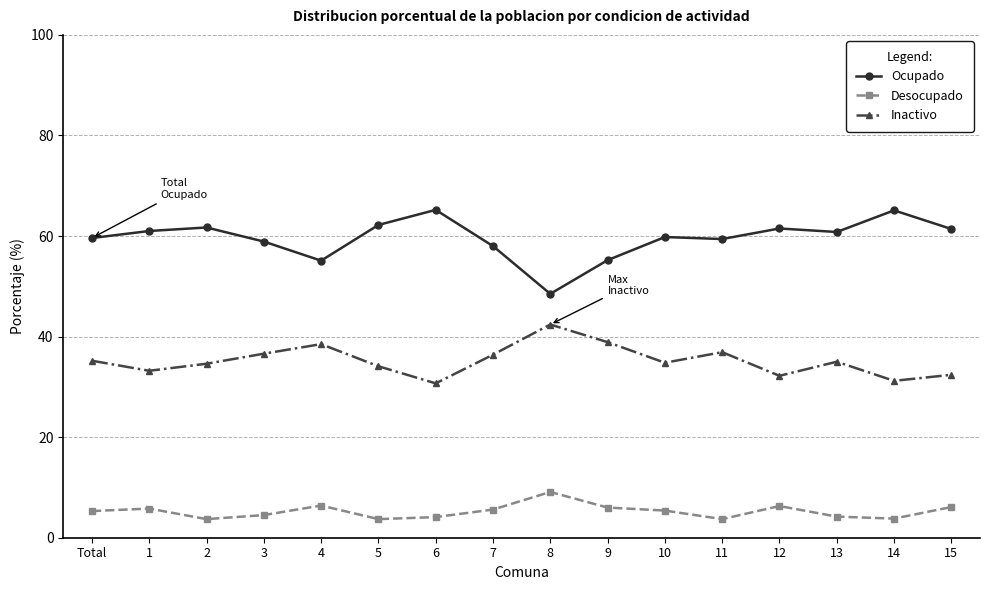

True or false: Ocupado has a value of 95.1 at 15.

False